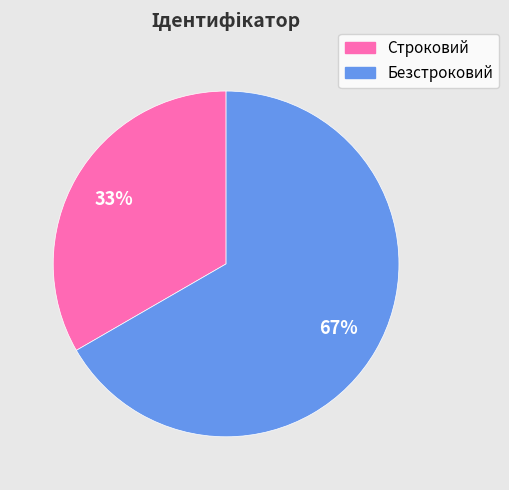

To the nearest percent, what percentage of the pie is Безстроковий?

67%